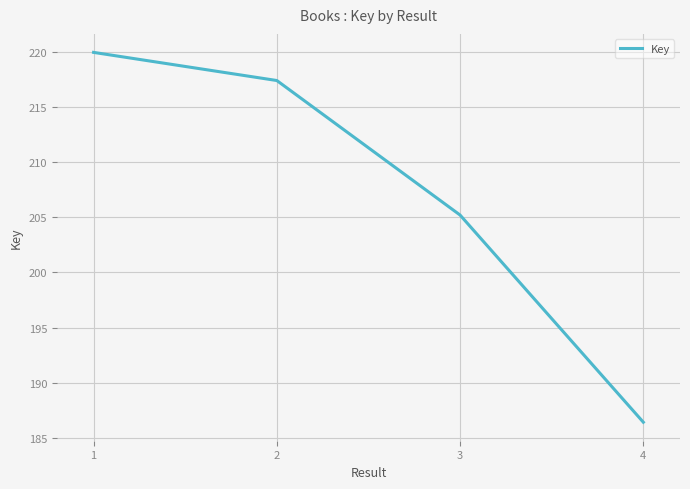

Reading left to right, extract all data points from this chart.

1=219948654	2=217397304	3=205198331	4=186412308